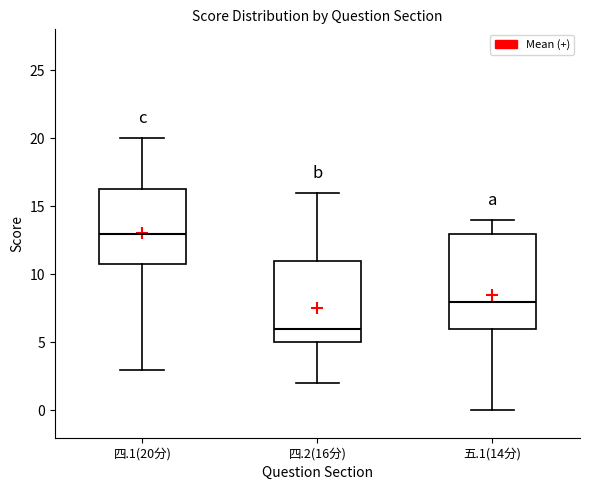

Where does the median line of the box for 五.1(14分) sit on the y-axis? The values are not printed on the chart, so give them approximately, as read against the axis.

8.0